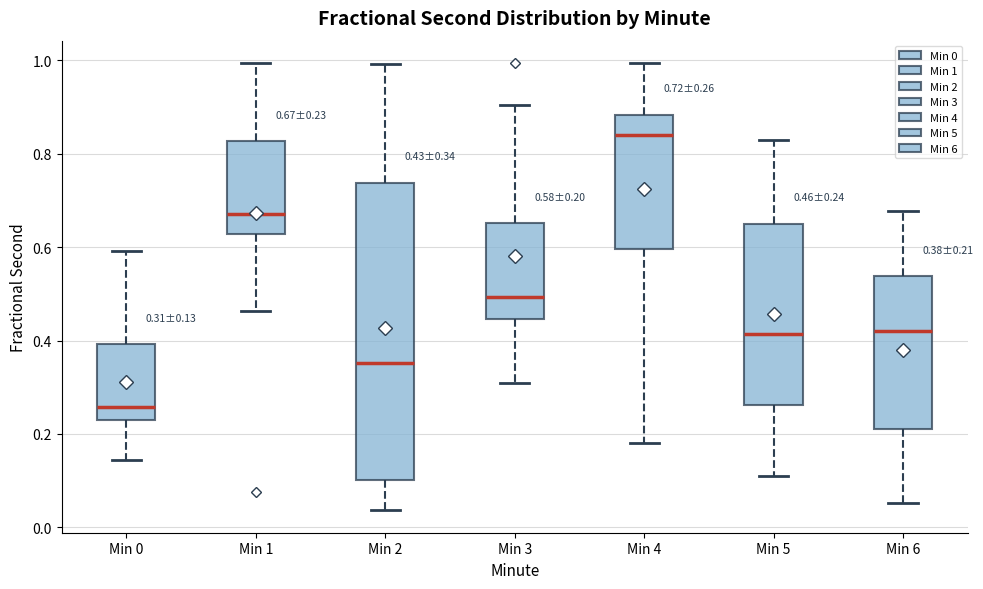

Which box's median line is the lowest?

Min 0